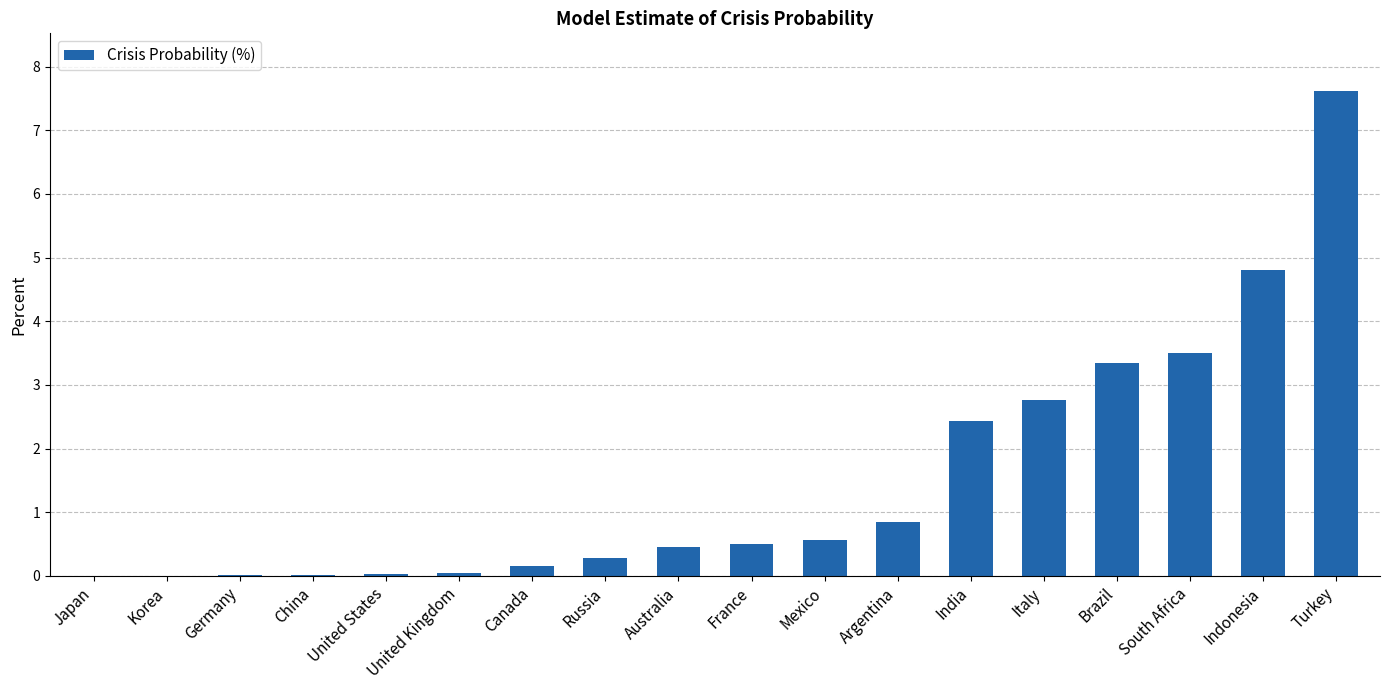

Which has a higher value, Canada or Italy?

Italy